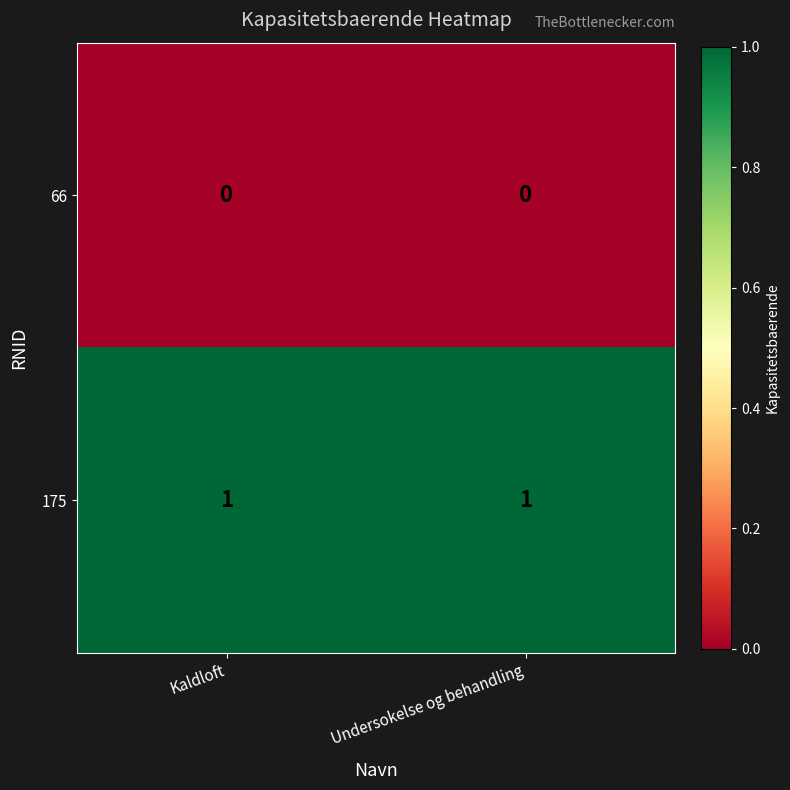

Is the value of 175 at Kaldloft greater than the value of 66 at Undersokelse og behandling?

Yes